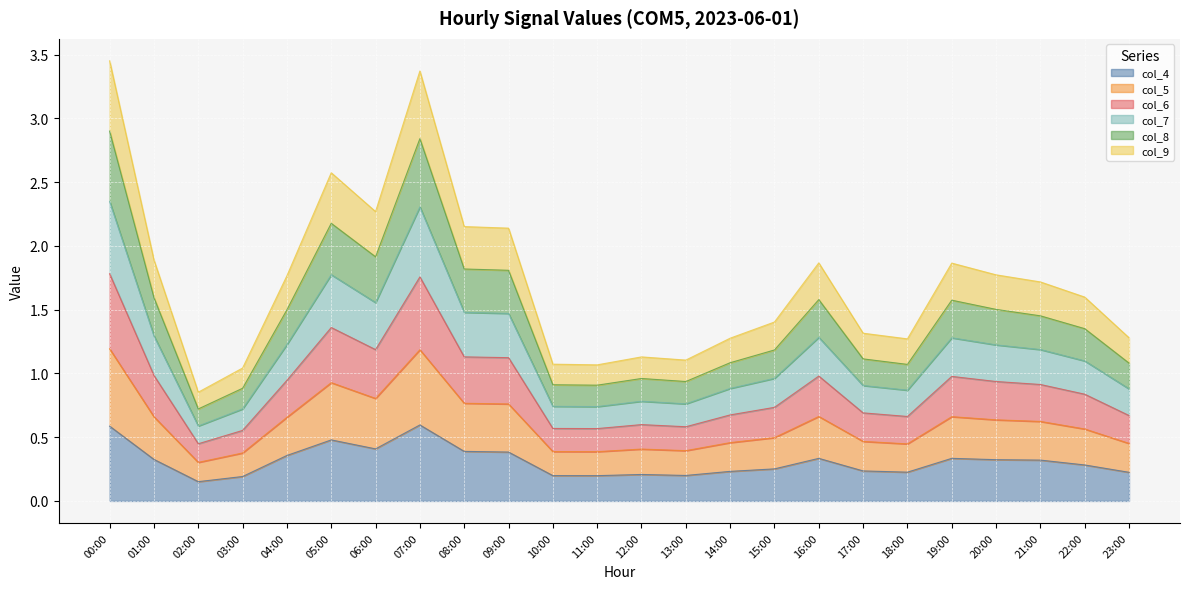

Does the chart display data point markers on the line(s)?

No